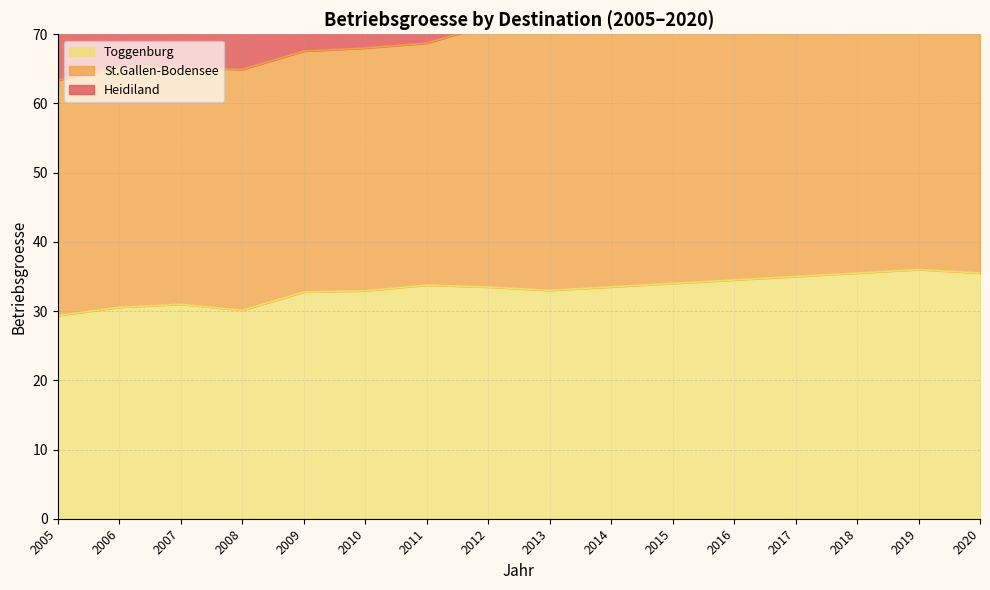

Reading left to right, extract all data points from this chart.

St.Gallen-Bodensee: 2005=63.3	2006=65.4	2007=65.2	2008=64.9	2009=67.6	2010=68.0	2011=68.7	2012=71.3	2013=73.6	2014=73.9	2015=75.7	2016=79.2	2017=80.4	2018=83.3	2019=87.0	2020=90.5
Toggenburg: 2005=29.3	2006=30.6	2007=31.0	2008=30.1	2009=32.8	2010=32.9	2011=33.8	2012=33.5	2013=33.0	2014=33.5	2015=34.0	2016=34.5	2017=35.0	2018=35.5	2019=36.0	2020=35.5